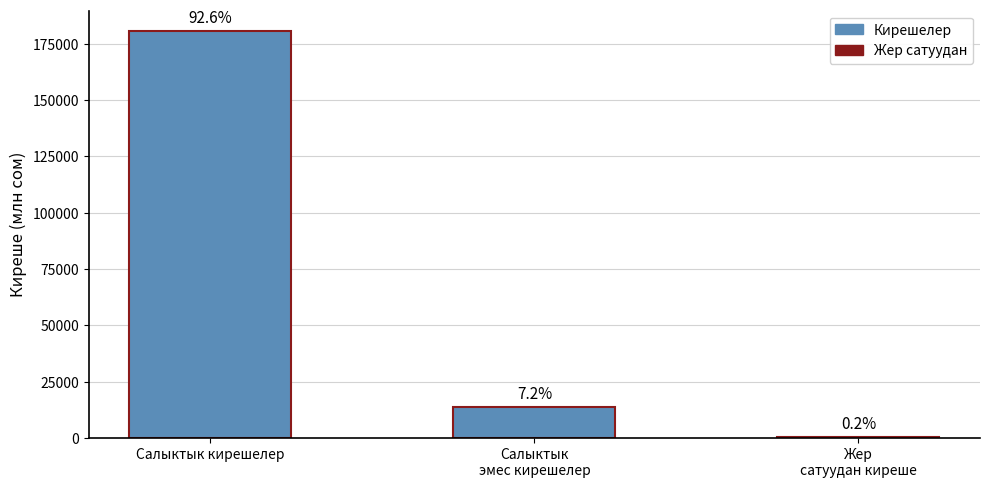

Reading left to right, transcribe all the data shown in this chart.

180626.7	13994.9	480.0